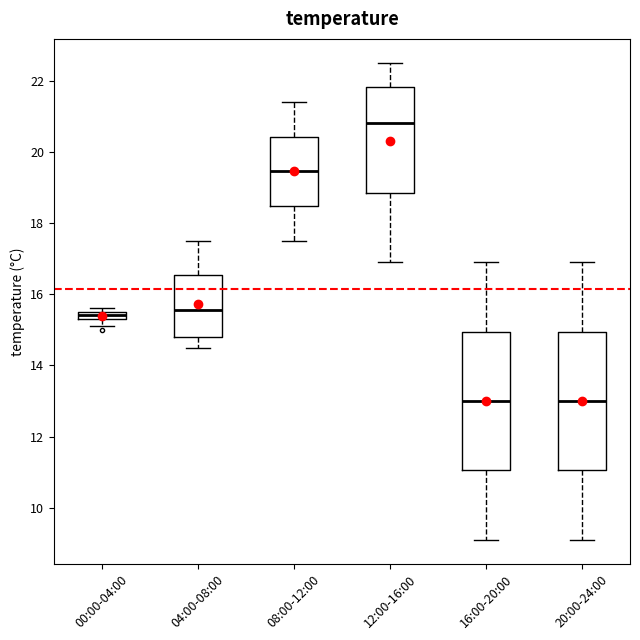

Which box has the highest median line?

12:00-16:00